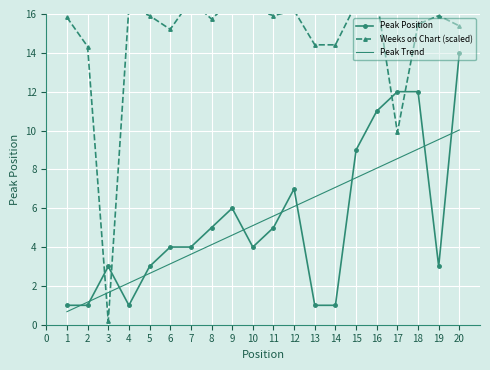

Which series has the largest range (max minus min)?

Weeks on Chart (scaled)